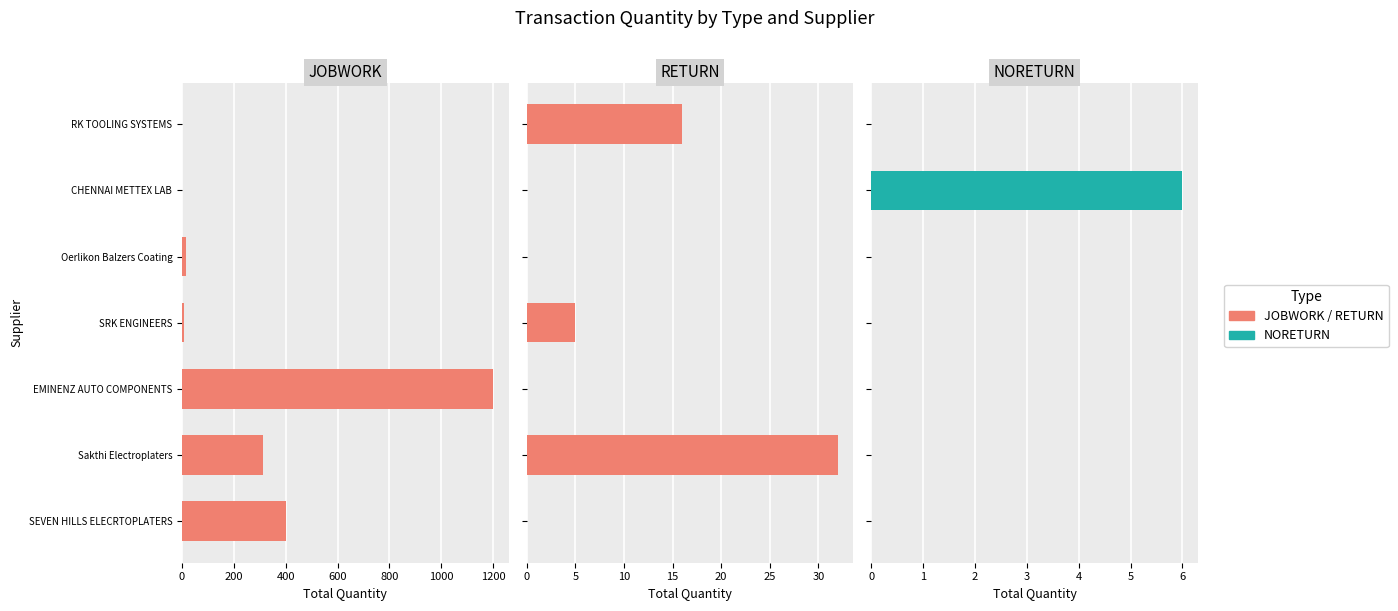

At Oerlikon Balzers Coating, list the series in order from smallest to largest.

RETURN, NORETURN, JOBWORK